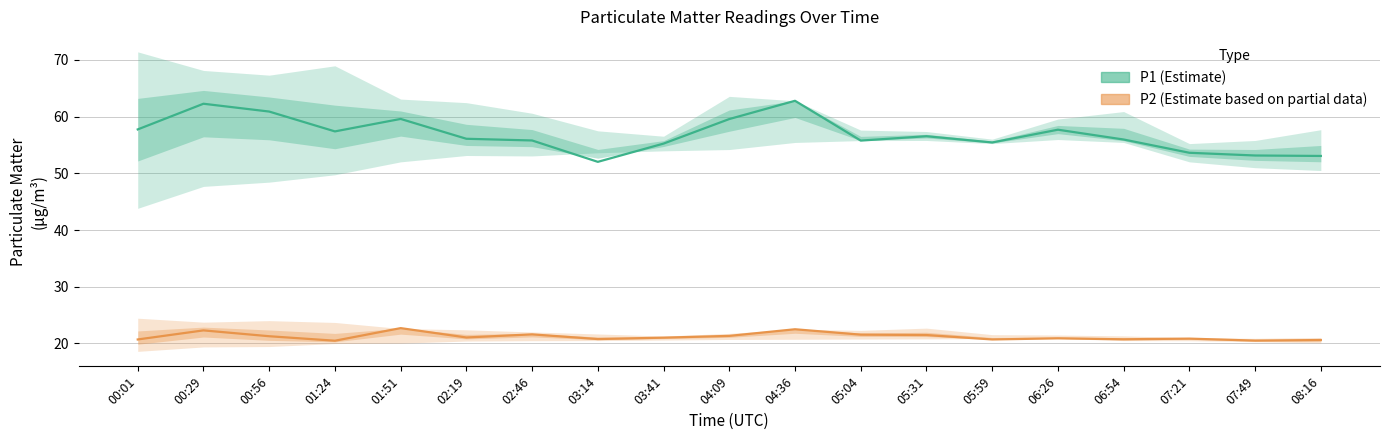

What is the label of the 7th point from the left?

02:46